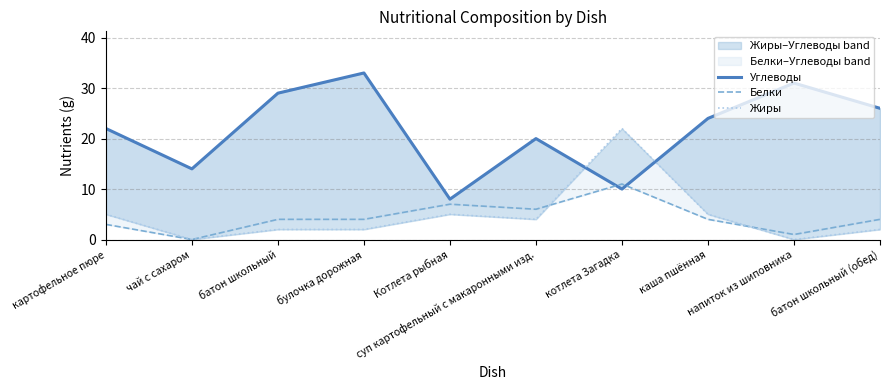

The Белки series shows 3 at картофельное пюре. True or false?

True